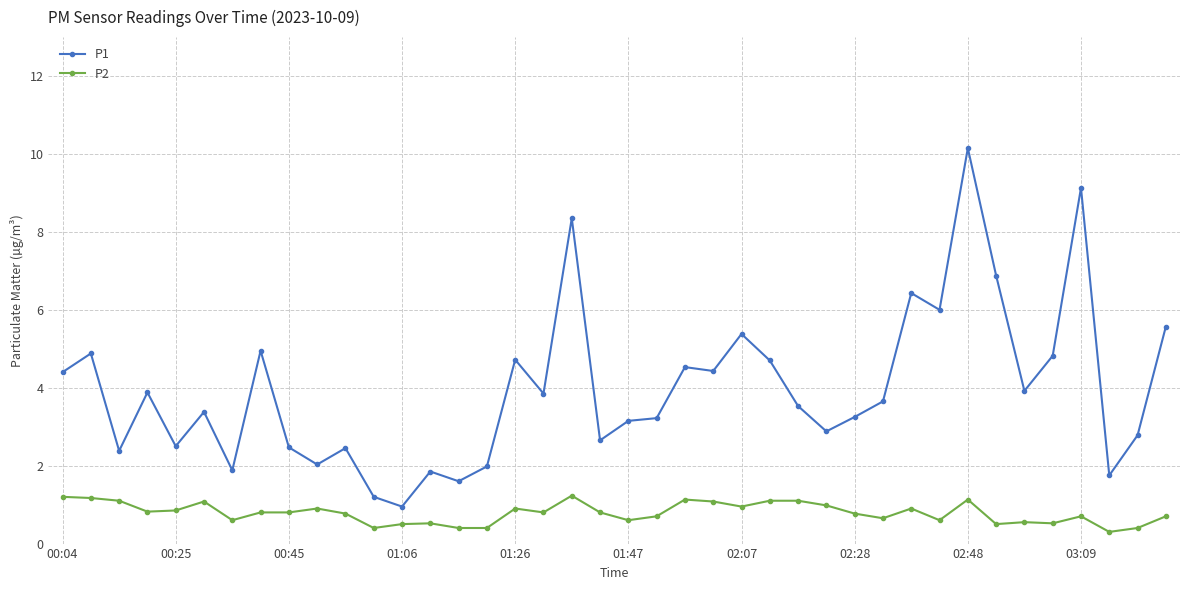

What is the difference between the maximum and minimum values in the P1 series?

9.2